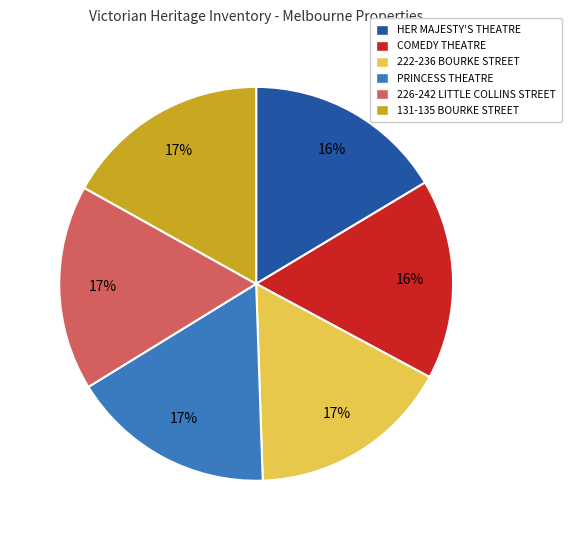

What percentage is the 131-135 BOURKE STREET slice, to the nearest percent?

17%